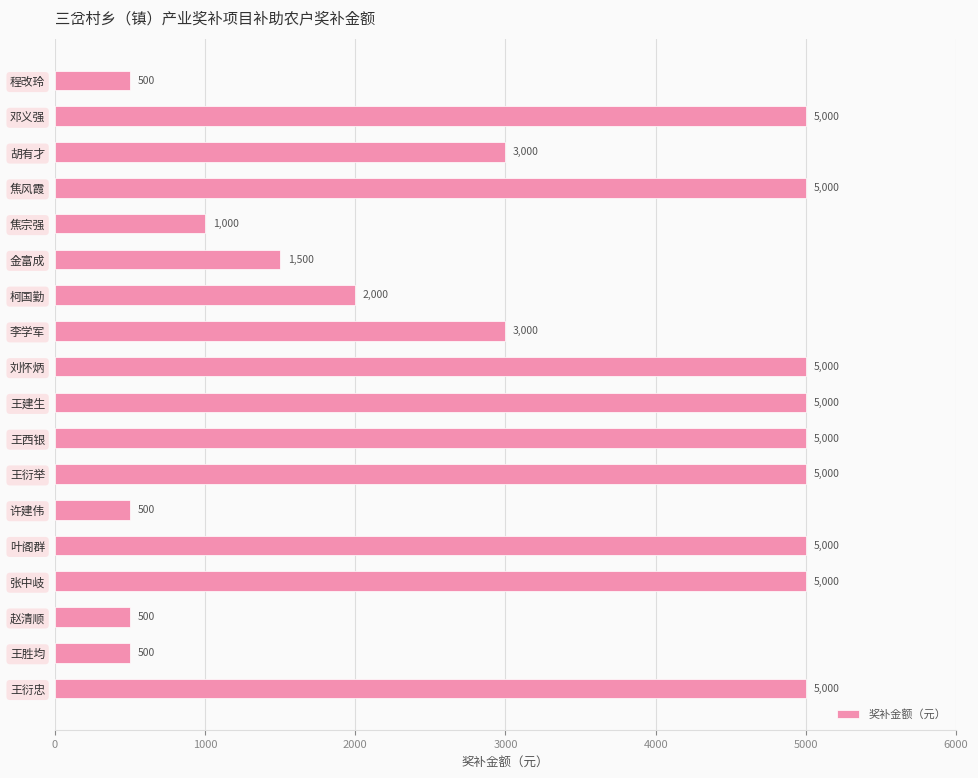

What is the minimum value shown in the chart?

500